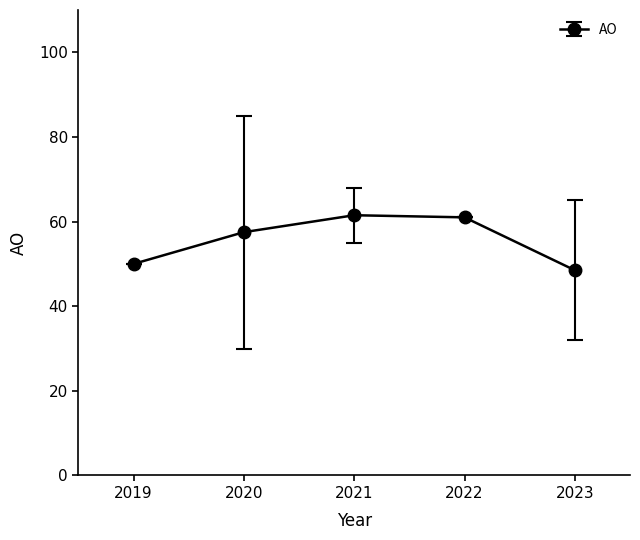

How many distinct data groups are displayed?

1